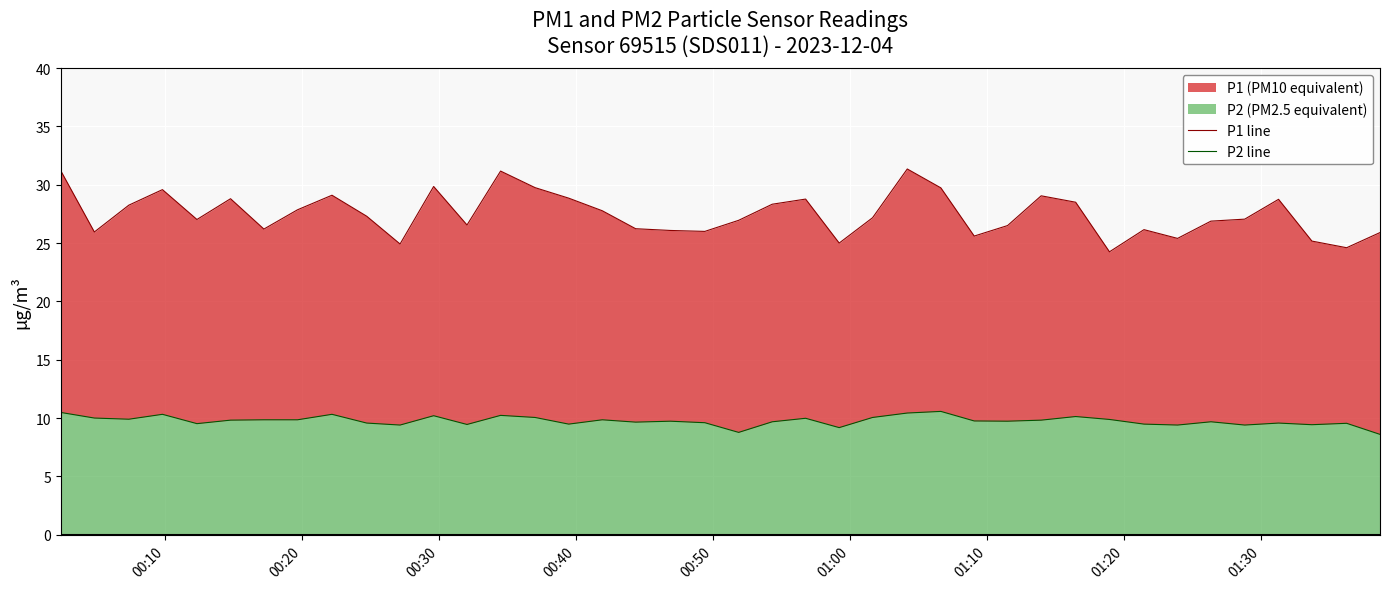

Rank the series by their maximum value, from highest to lowest.

P1 line, P2 line